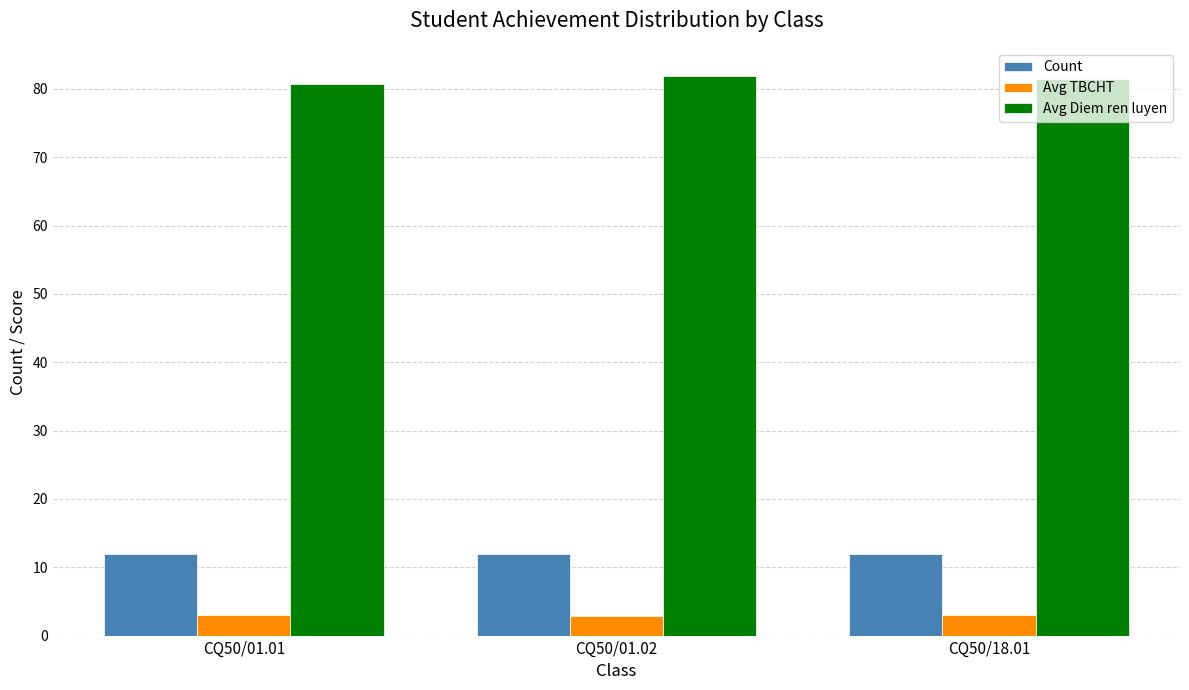

At how many categories does at least one series exceed 76?

3